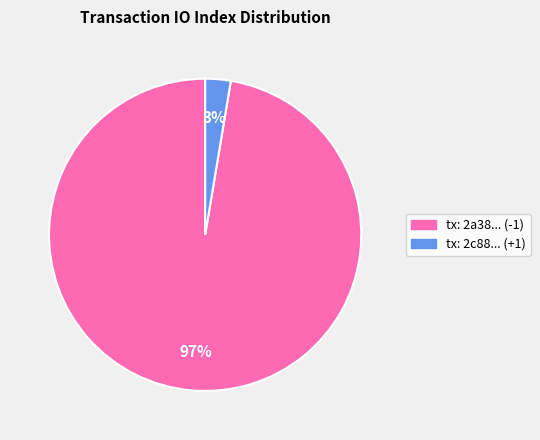

Is there any slice that represents more than half of the pie?

Yes